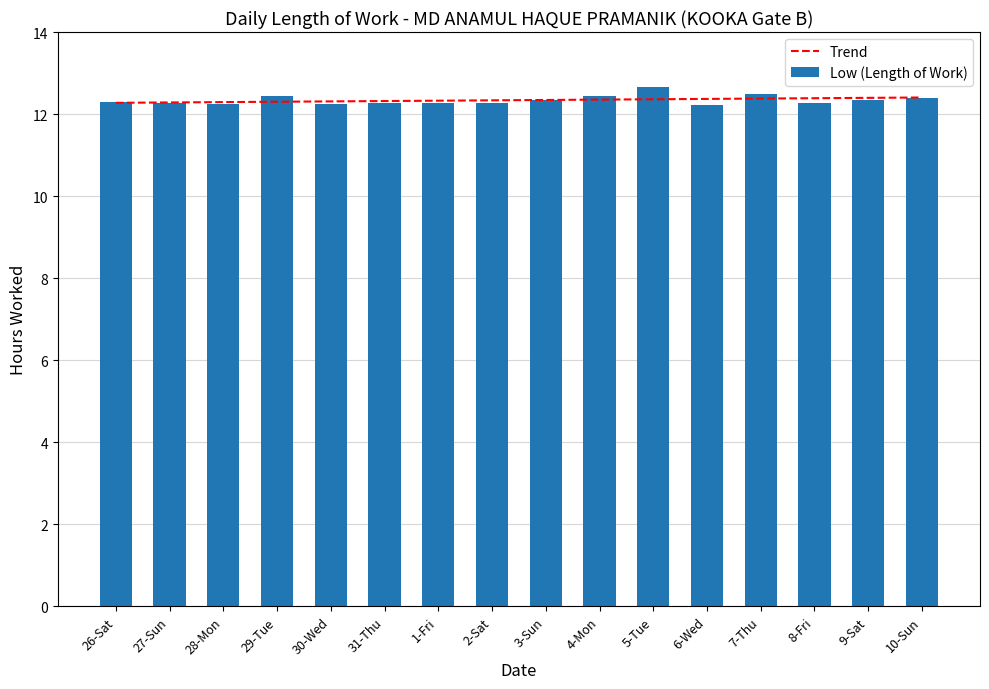

Rank the series at 7-Thu from highest to lowest value.

Low (Length of Work), Trend